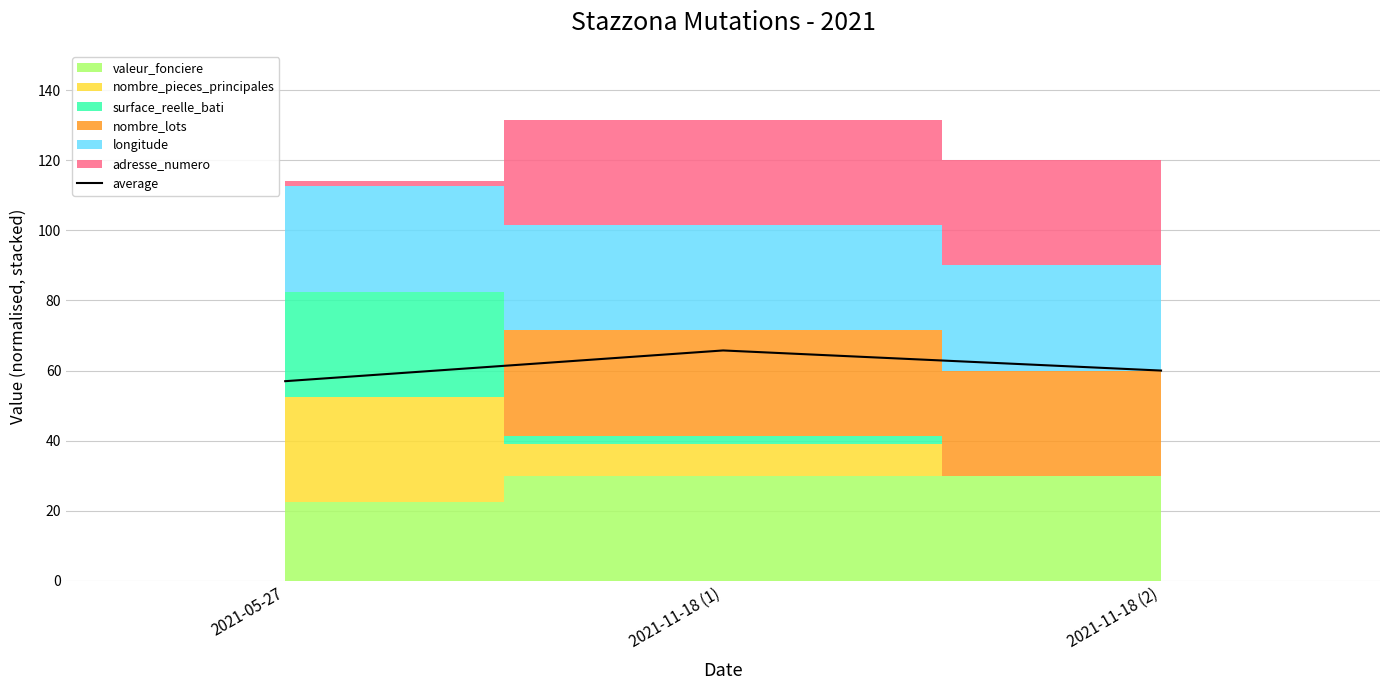

Does the chart display data point markers on the line(s)?

No